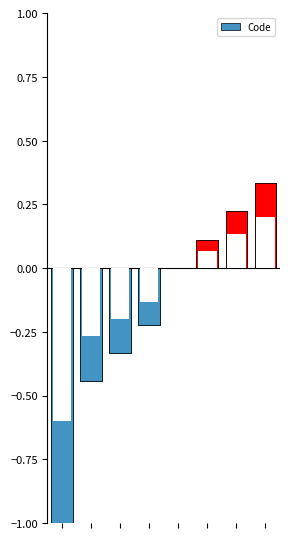

What is the difference between the maximum and minimum values?

1.3